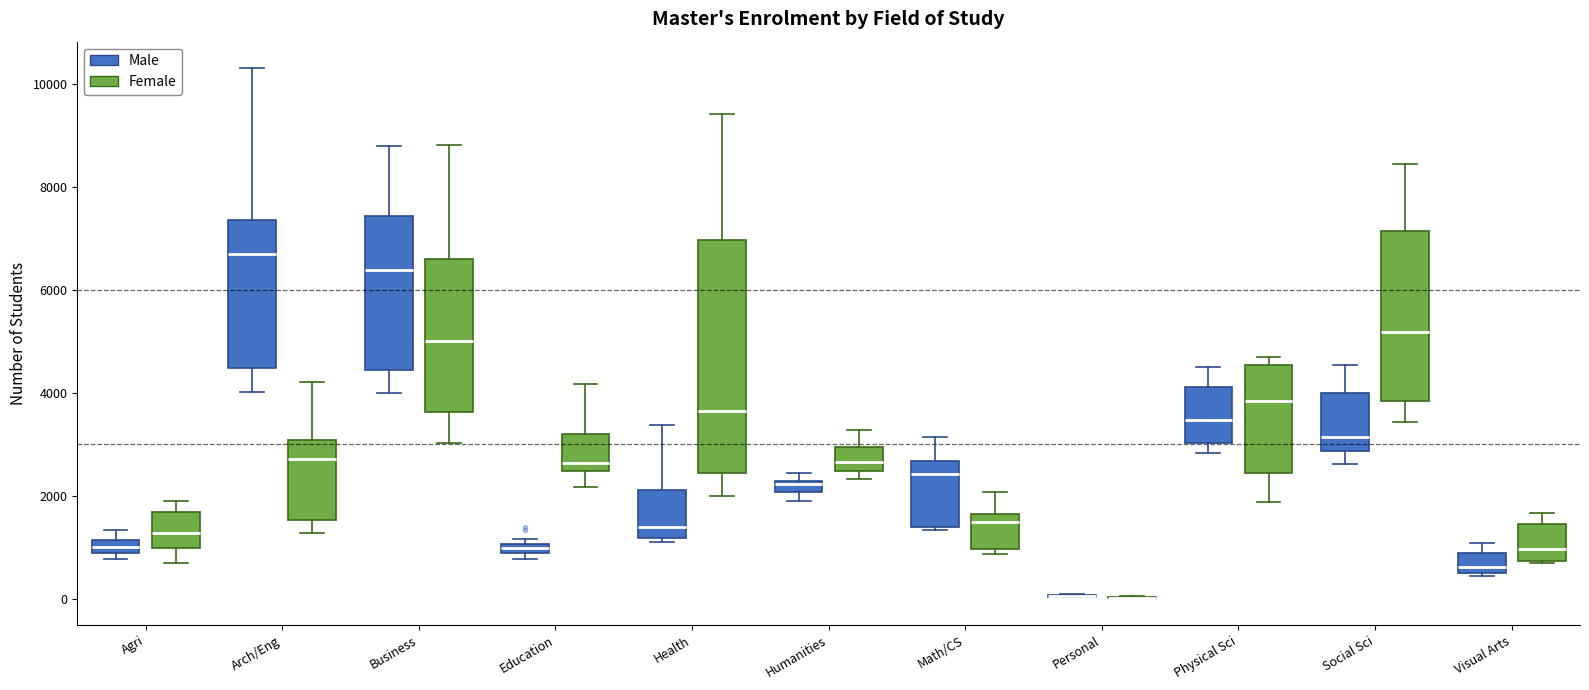

Which box is the tallest, from its lower edge to its upper edge?

Health (Female)